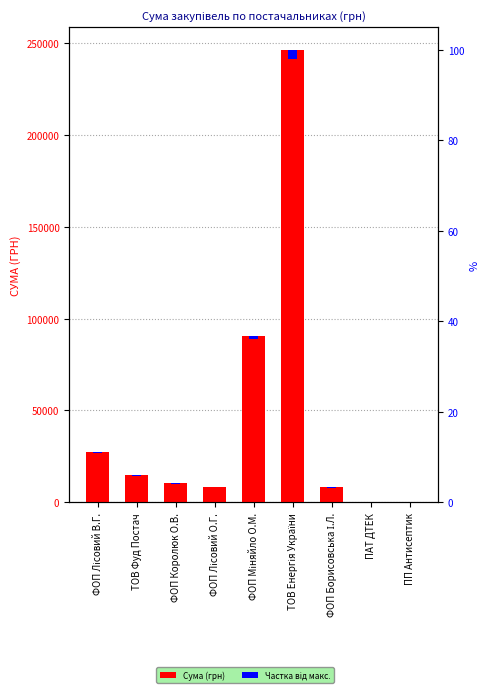

At which label is Частка від макс. closest to 2463?

ФОП Міняйло О.М.